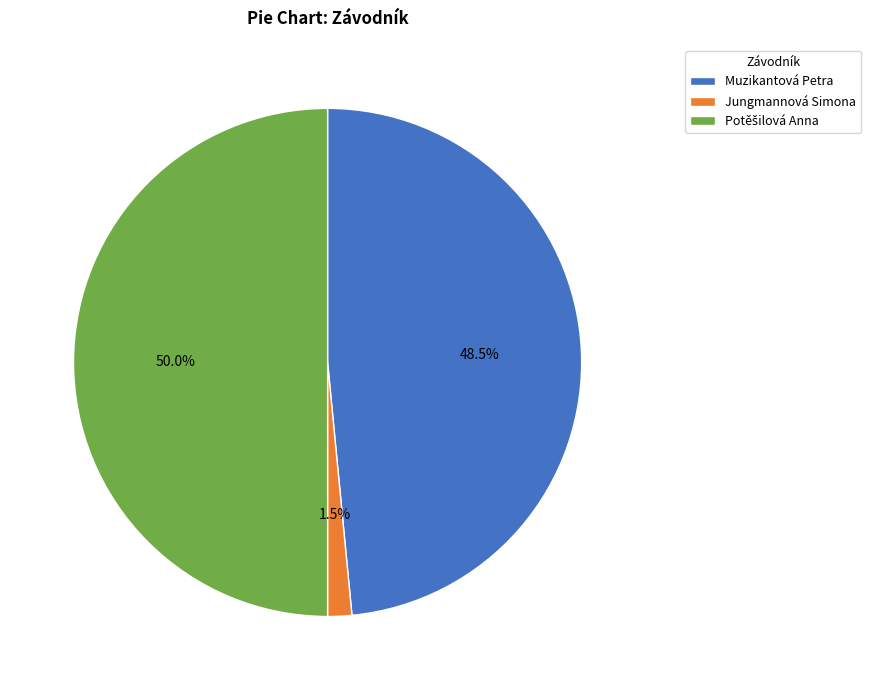

What portion of the pie excludes Muzikantová Petra?

51.5%